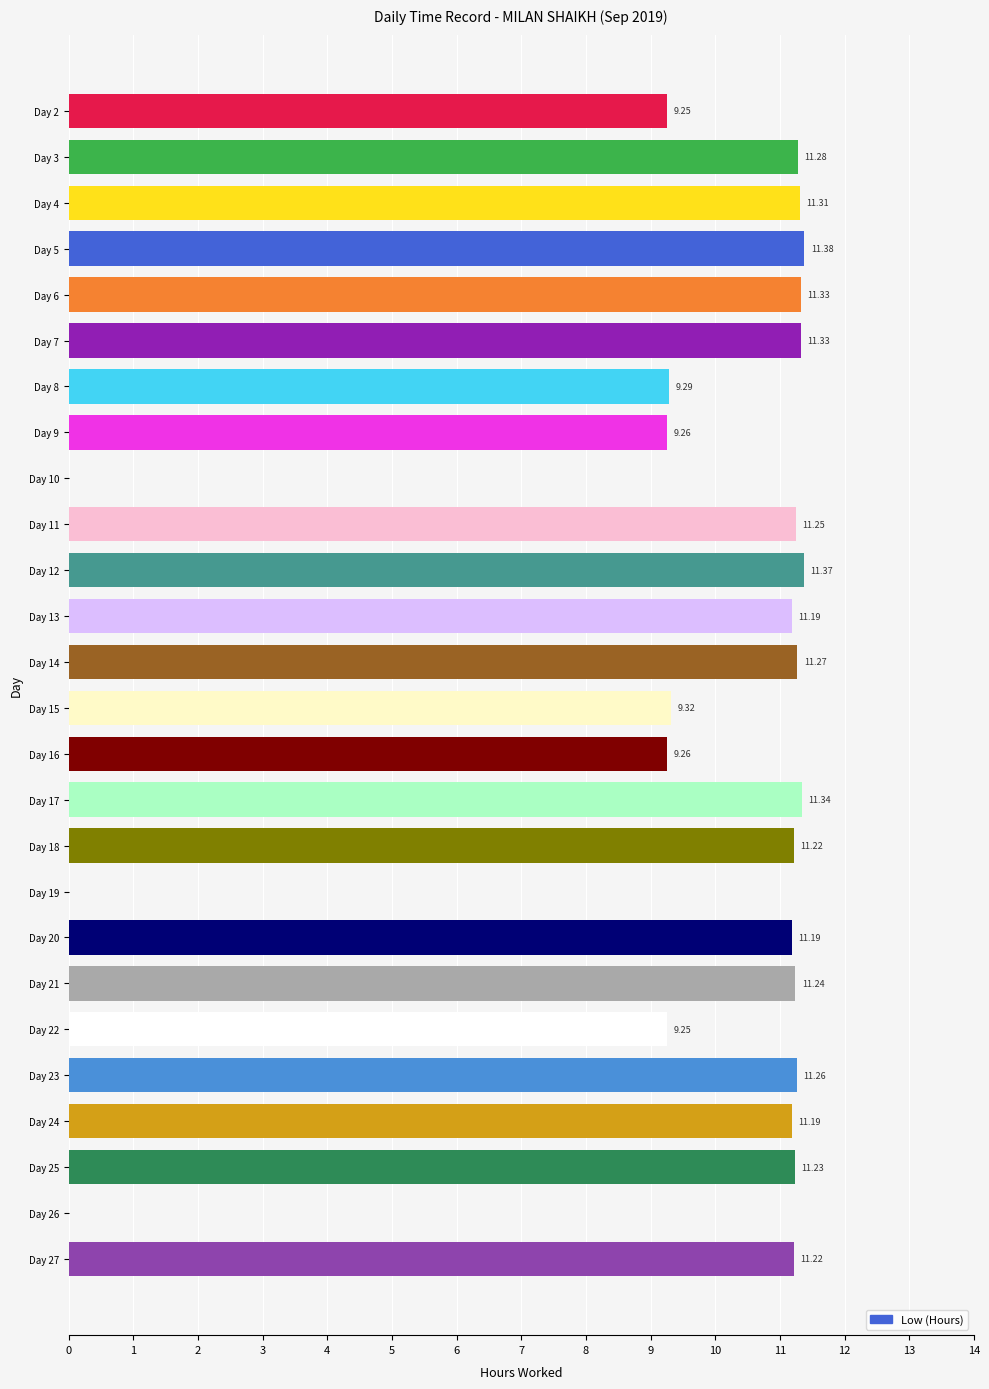

How many positive values are there?

23